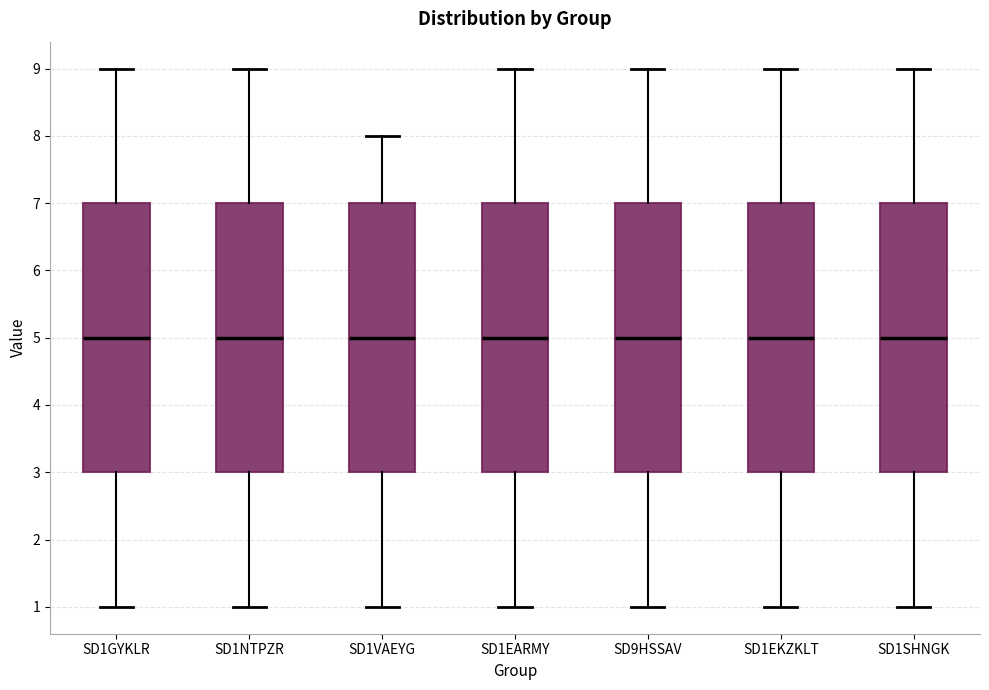

Reading left to right, transcribe this box plot: for each box, give where its median line is, the range the box spans, and where its two whiskers end, as read against the y-axis. The values are not printed on the chart, so give them approximately, as read against the axis.

SD1GYKLR: median 5, box 3 to 7, whiskers 1 to 9
SD1NTPZR: median 5, box 3 to 7, whiskers 1 to 9
SD1VAEYG: median 5, box 3 to 7, whiskers 1 to 8
SD1EARMY: median 5, box 3 to 7, whiskers 1 to 9
SD9HSSAV: median 5, box 3 to 7, whiskers 1 to 9
SD1EKZKLT: median 5, box 3 to 7, whiskers 1 to 9
SD1SHNGK: median 5, box 3 to 7, whiskers 1 to 9